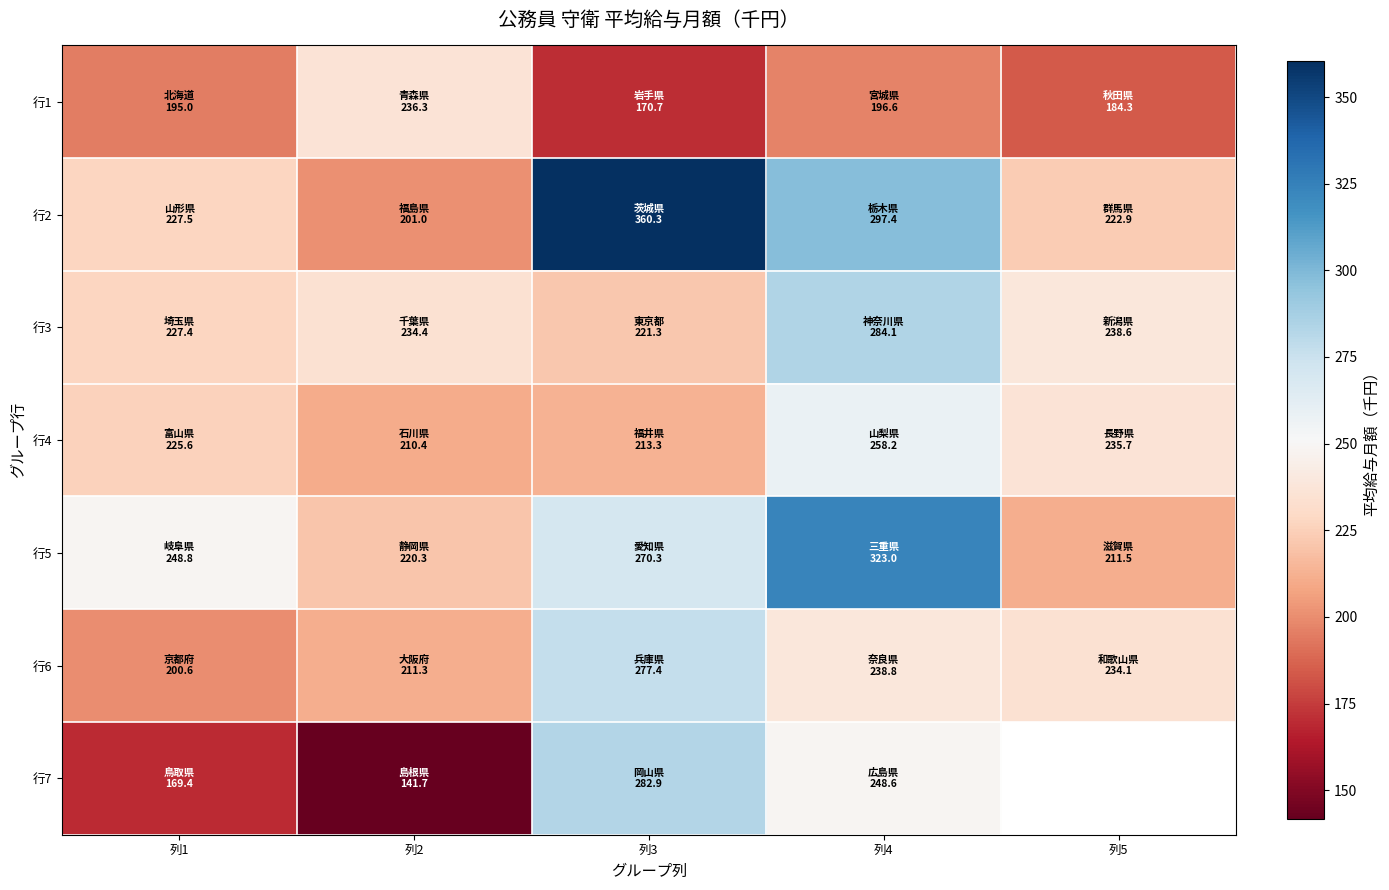

At how many categories does at least one series exceed 230?

5